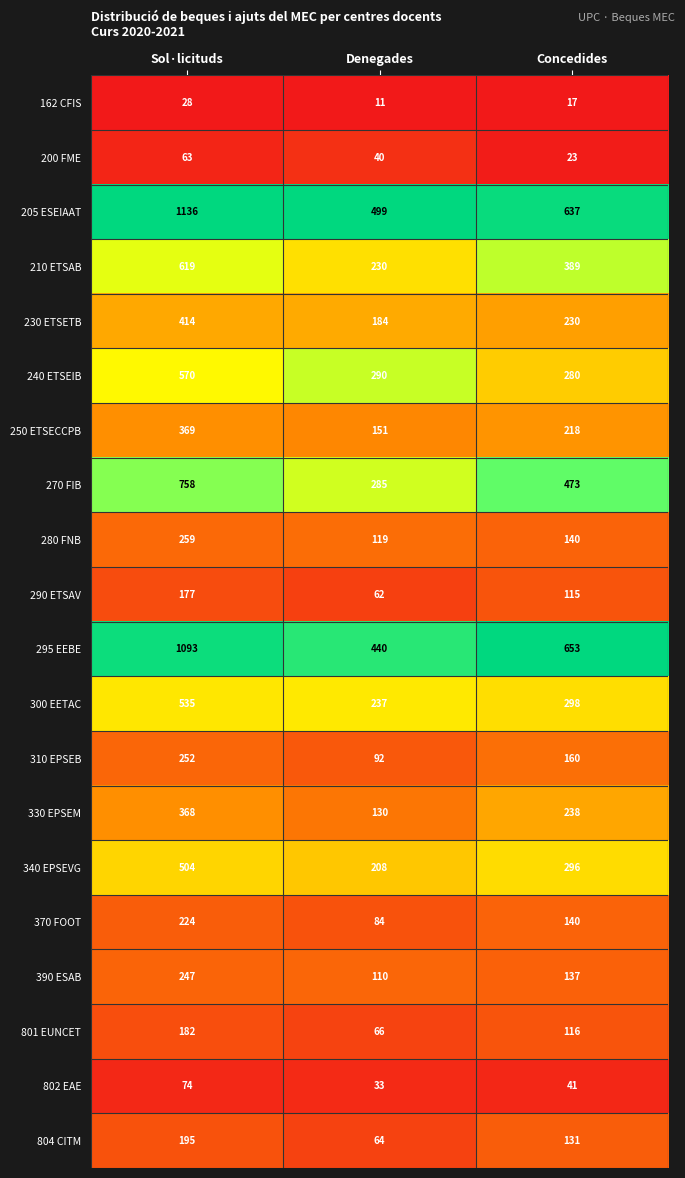

Count the number of categories in the chart.

3